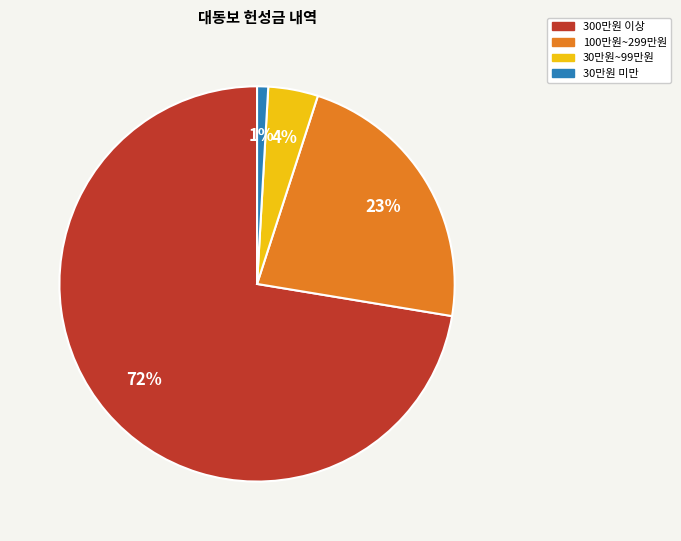

Between 100만원~299만원 and 30만원 미만, which is larger?

100만원~299만원